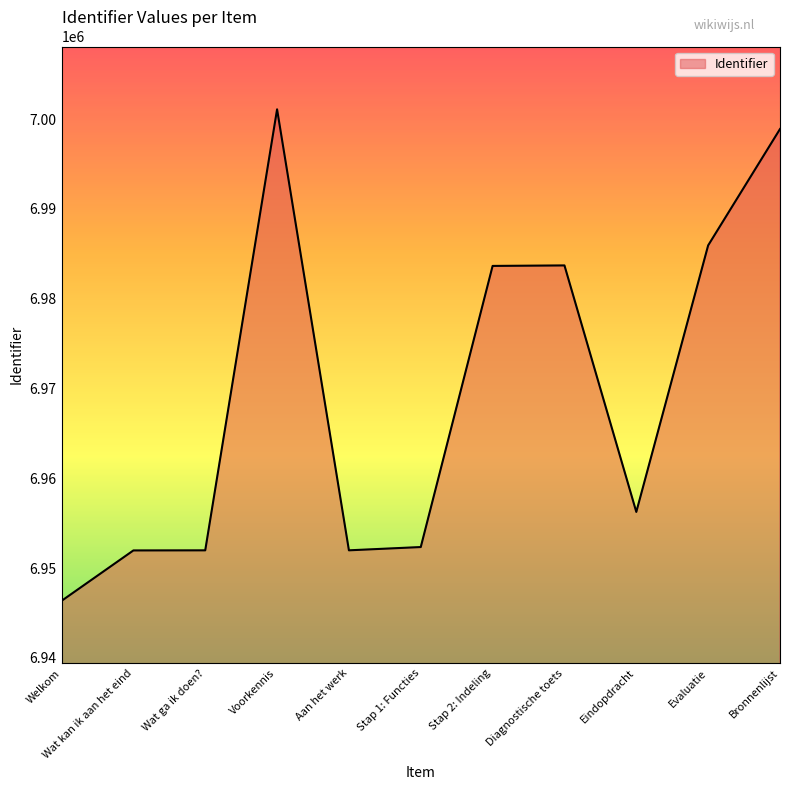

What is the difference between the maximum and minimum values?

54759